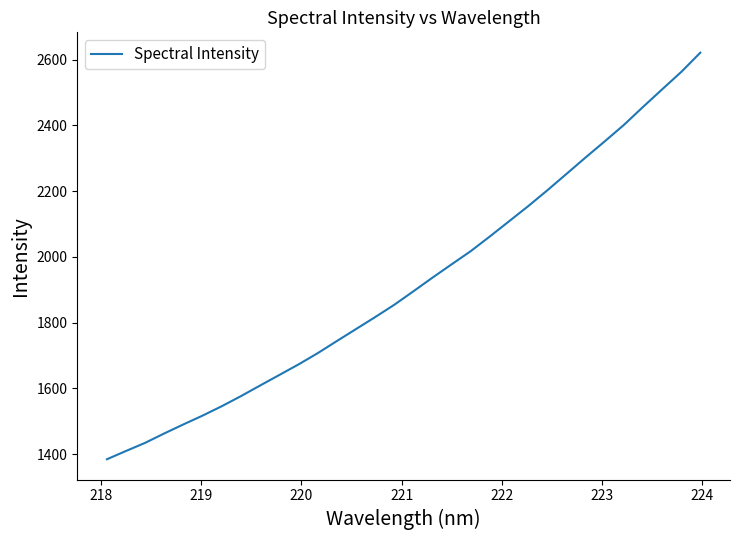

What is the minimum value shown in the chart?

1384.8